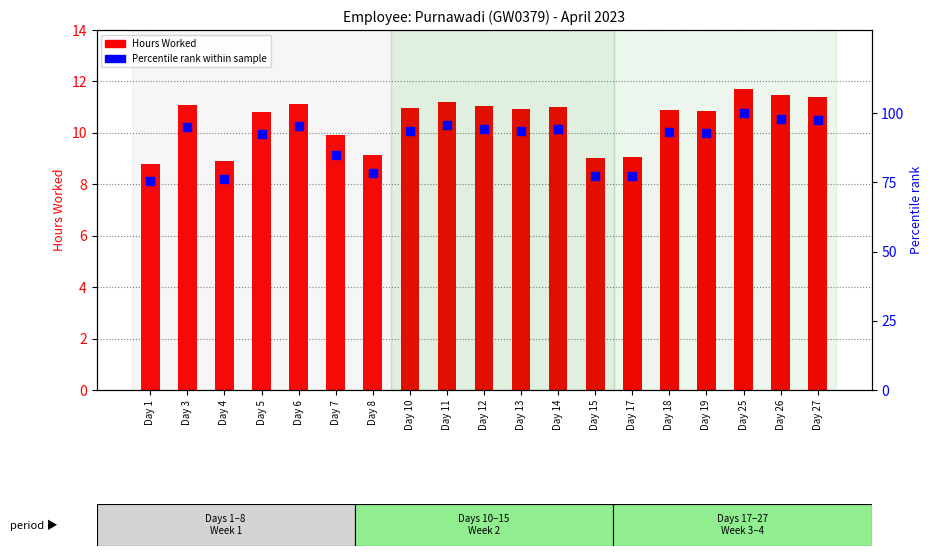

Which series reaches the maximum Y coordinate?

Percentile rank